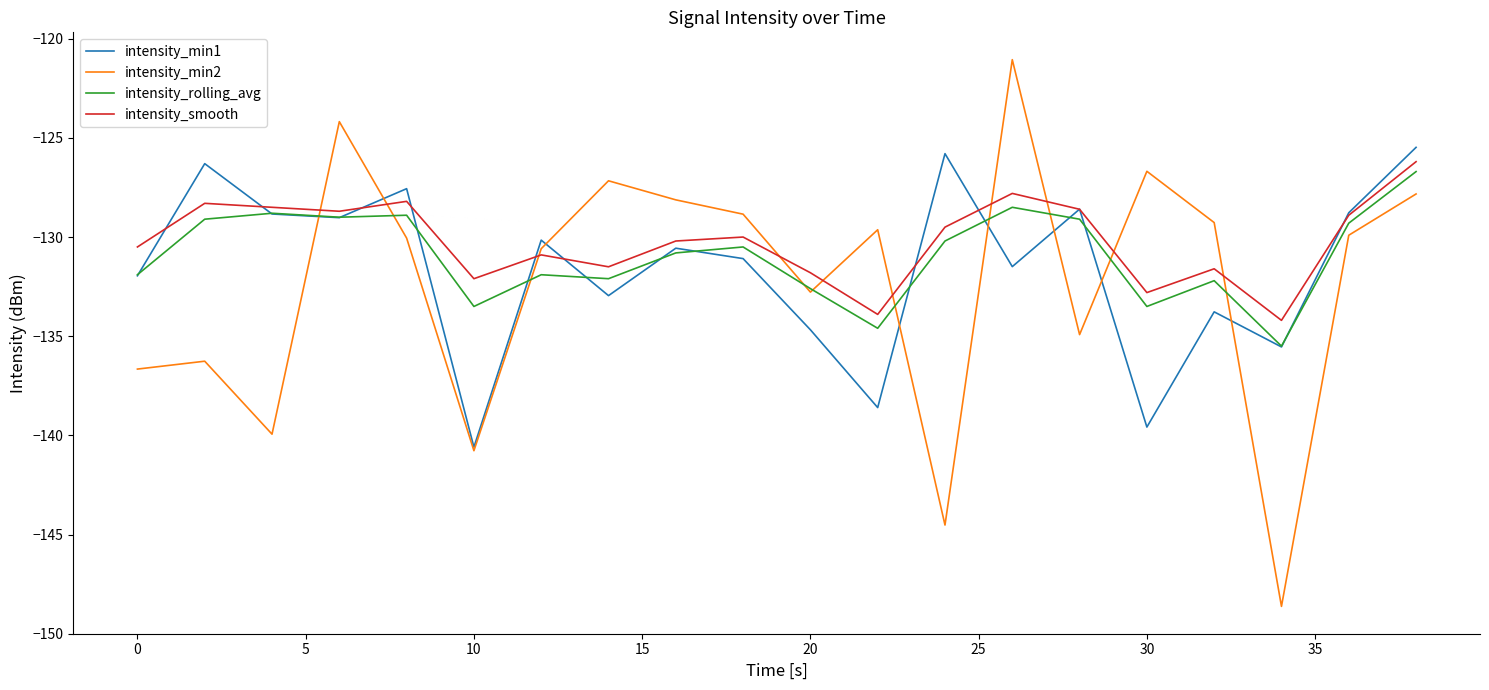

Is this an area chart (filled region under the line)?

No